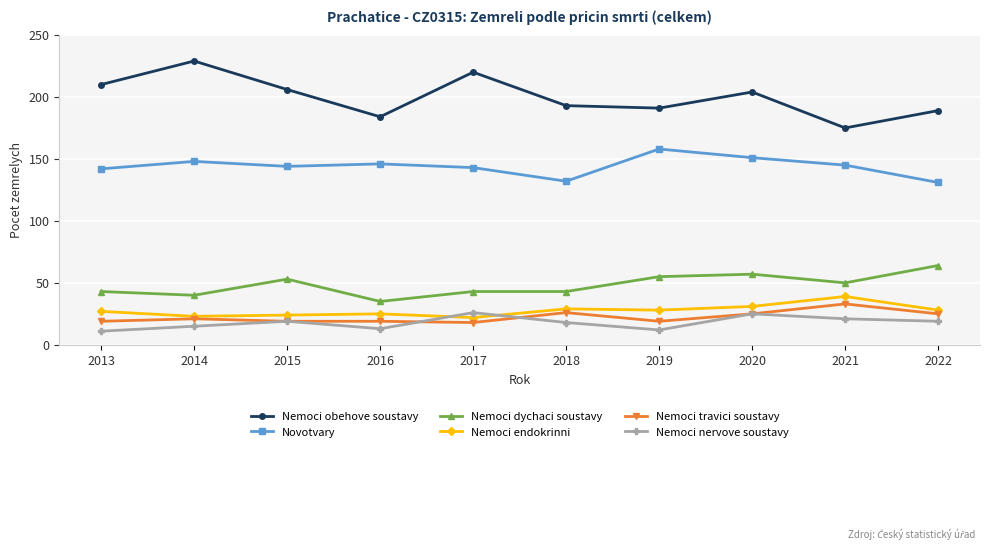

True or false: Nemoci travici soustavy has a value of 19 at 2019.

True